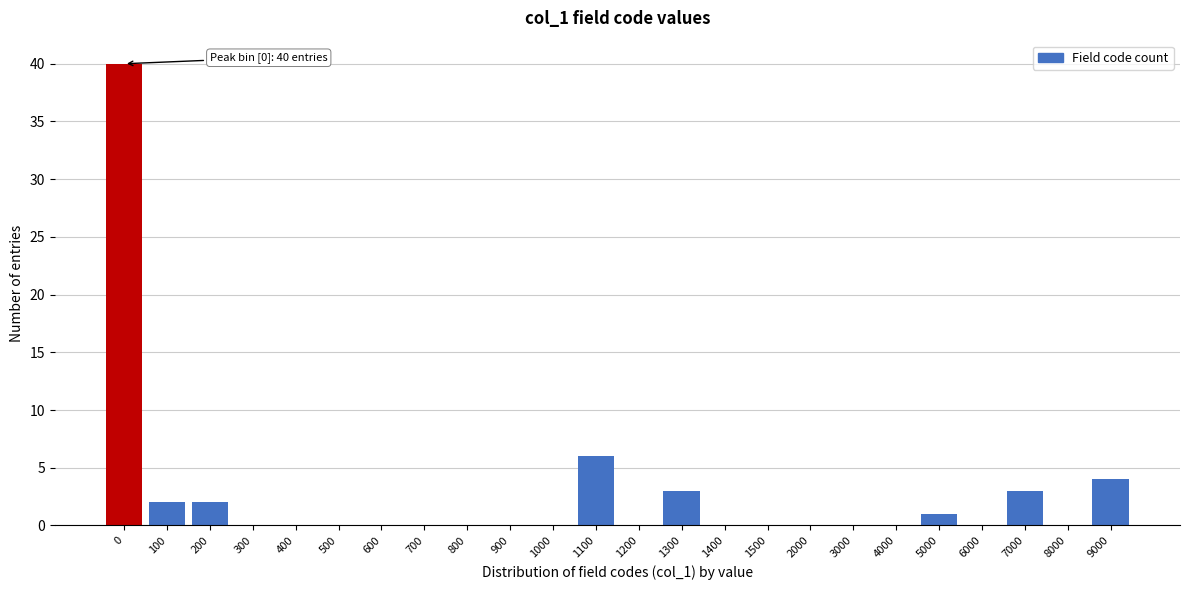

Reading left to right, extract all data points from this chart.

0=40	100=2	200=2	300=0	400=0	500=0	600=0	700=0	800=0	900=0	1000=0	1100=6	1200=0	1300=3	1400=0	1500=0	2000=0	3000=0	4000=0	5000=1	6000=0	7000=3	8000=0	9000=4